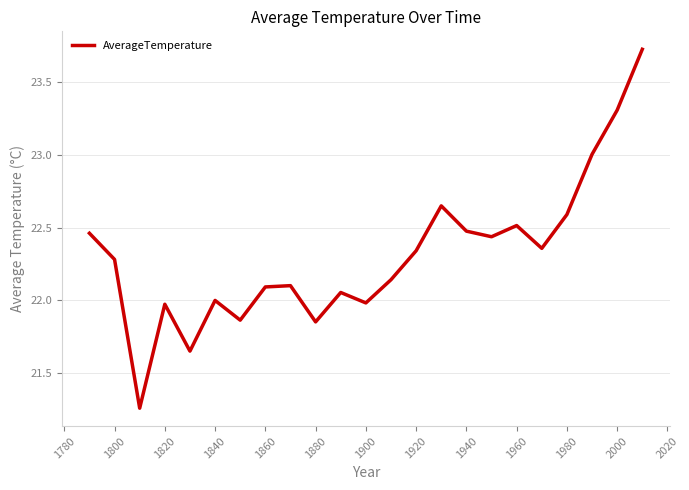

What is the maximum value shown in the chart?

23.7